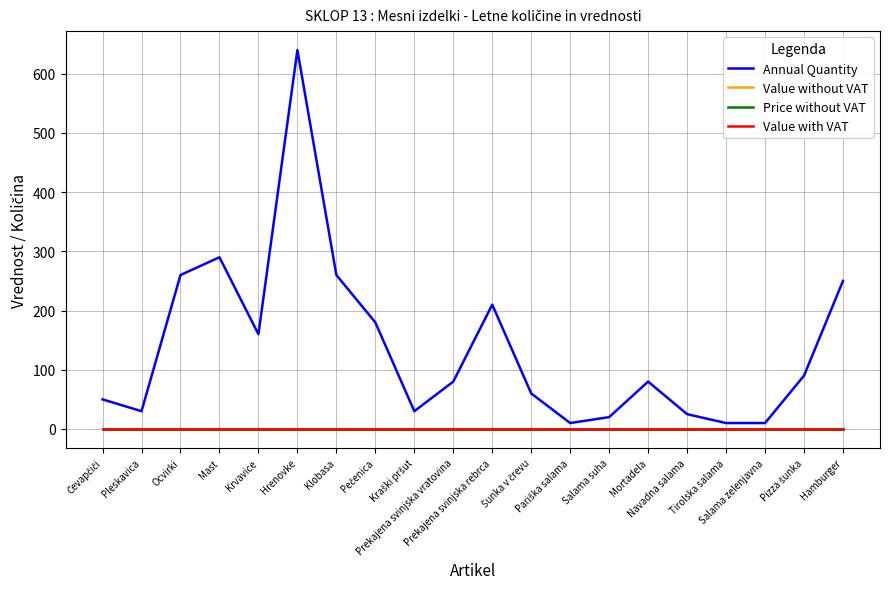

How many lines are shown in the chart?

4